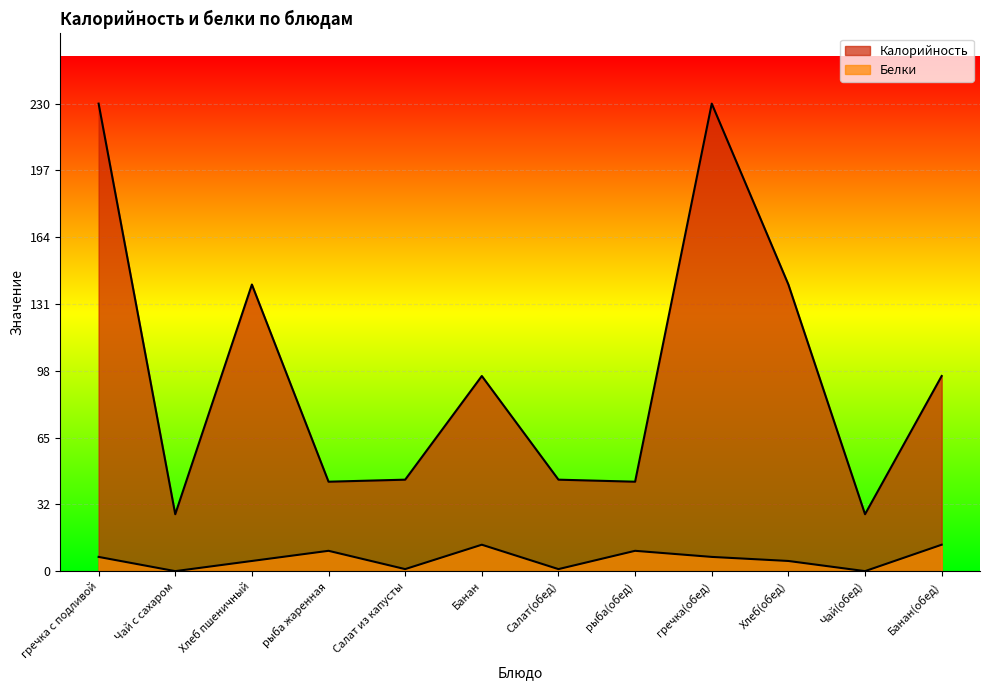

What is the label of the 10th point from the left?

Хлеб(обед)